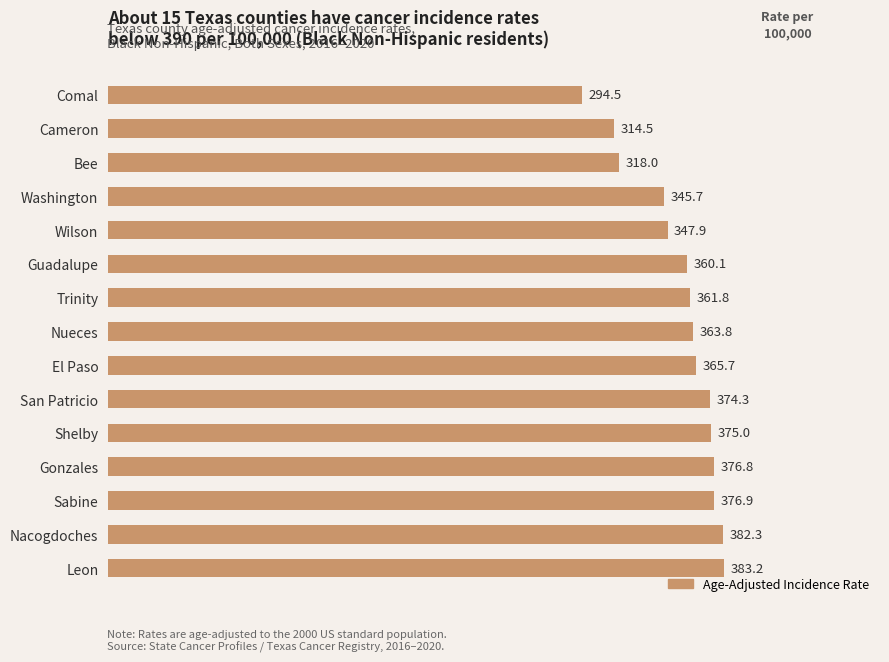

What is the difference between the maximum and minimum values?

88.7